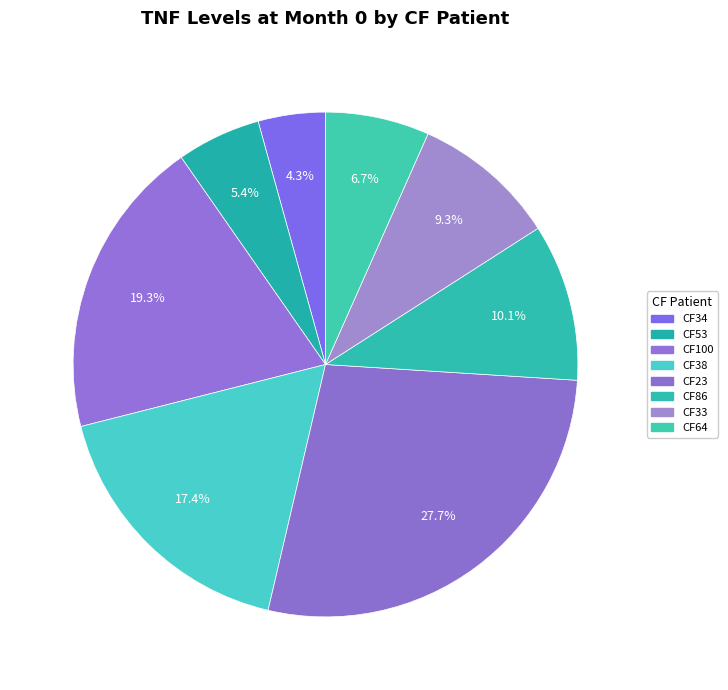

How many slices are in this pie chart?

8